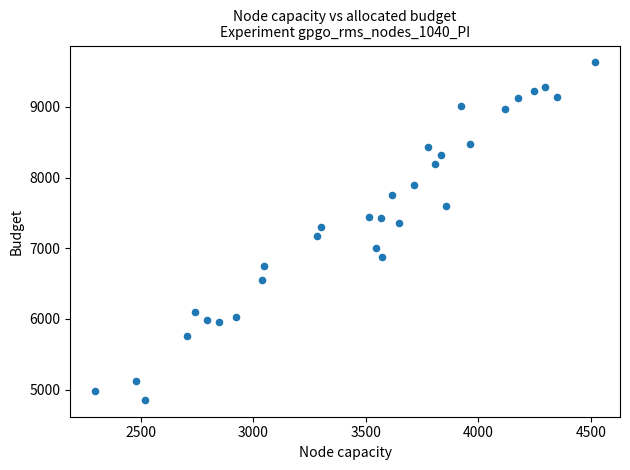

What is the range of X values (max minus min)?

2220